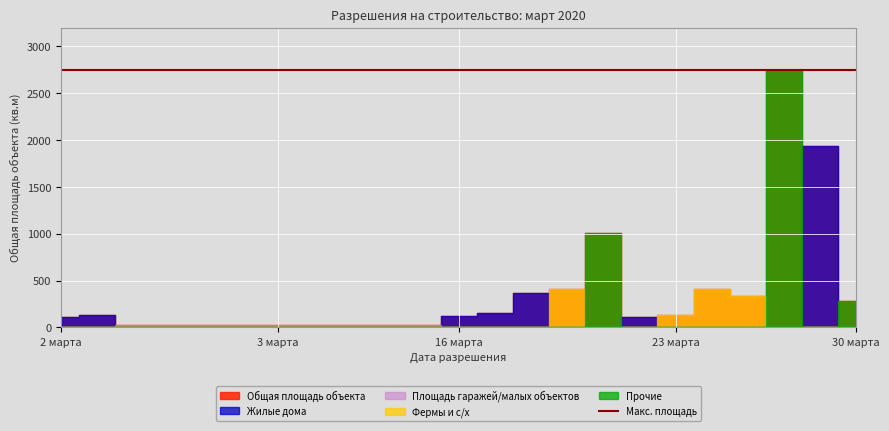

What is the total value across all series at 2020-03-03(2)?

60.8